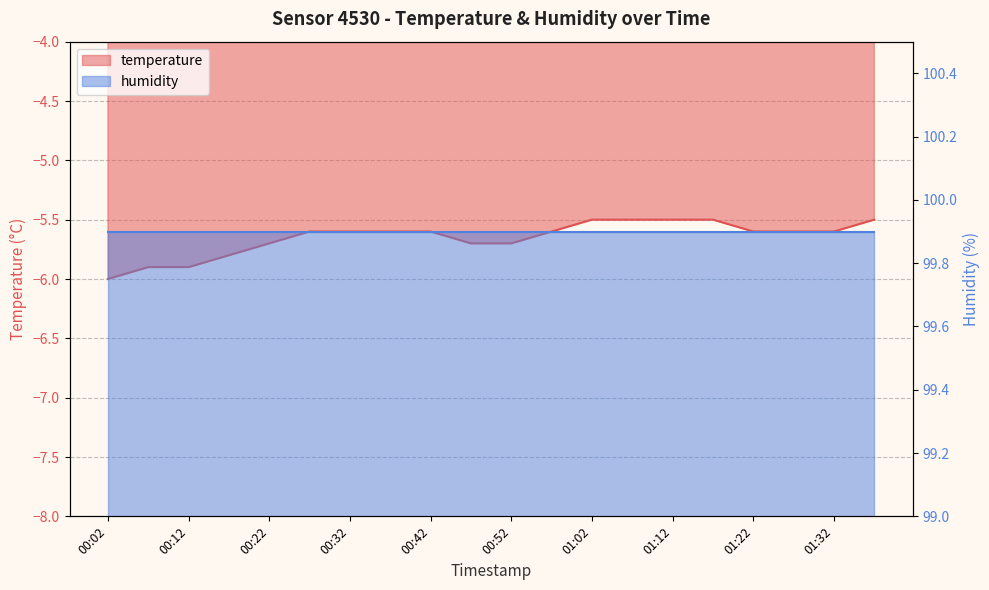

What position from the left is 00:27?

6